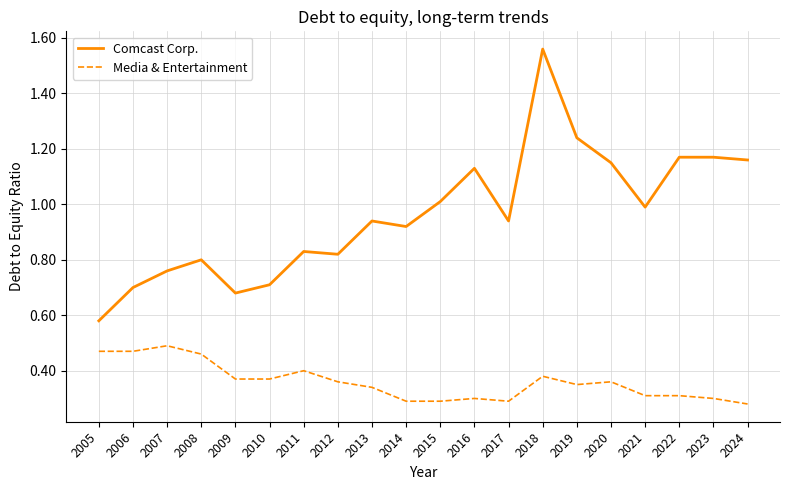

What are all the series names shown in the legend?

Comcast Corp., Media & Entertainment